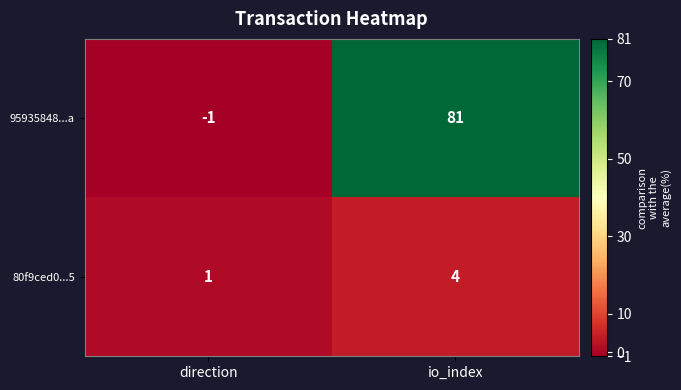

How many categories are shown in the chart?

2